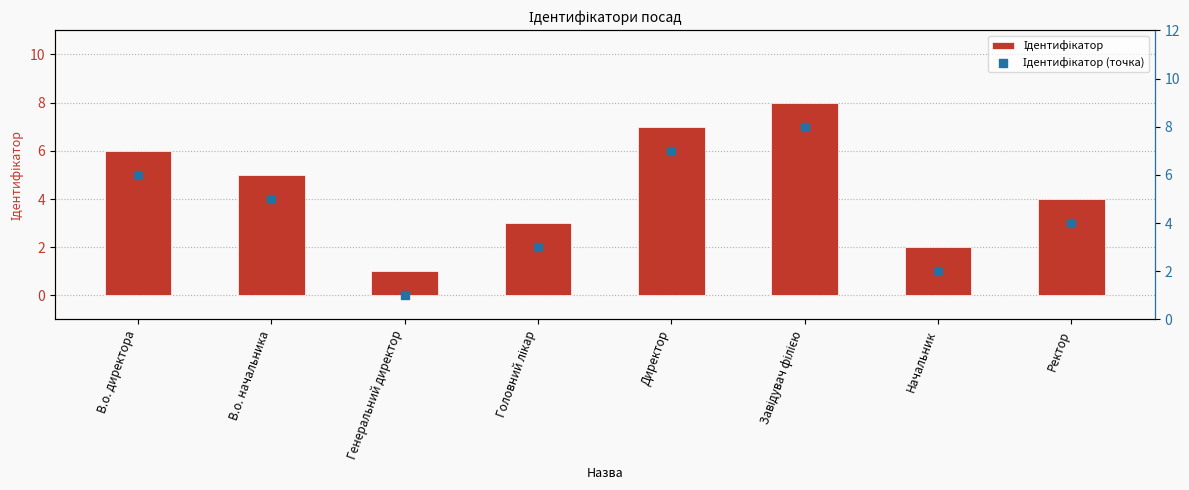

Is the value of Ідентифікатор at В.о. директора greater than the value of Ідентифікатор (точка) at Ректор?

Yes